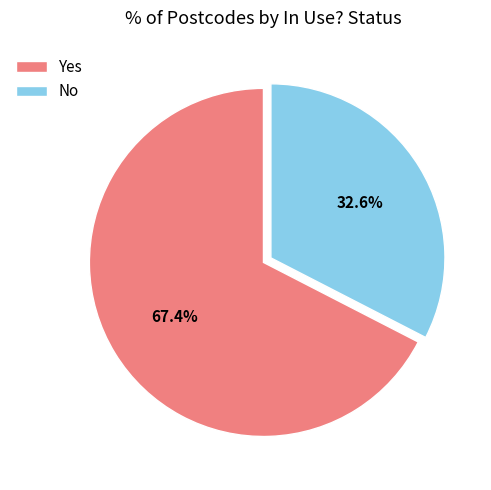

What is the smallest slice in the pie chart?

No